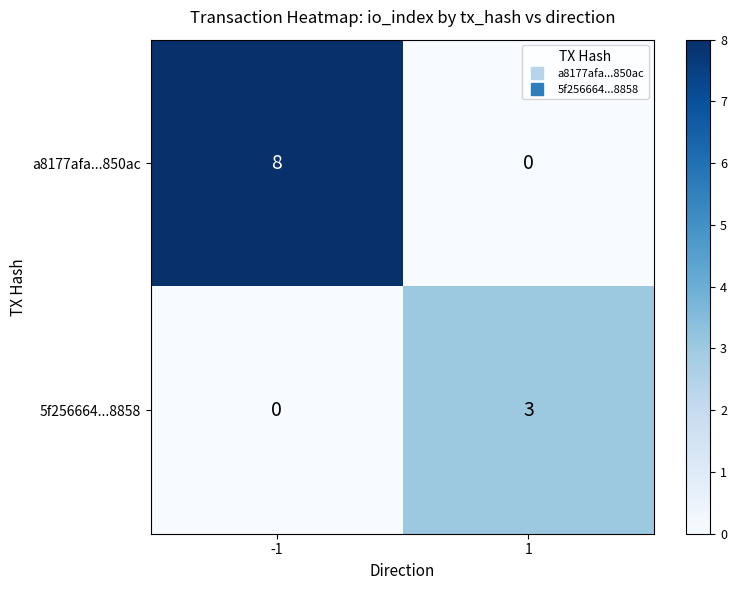

What is the total value across all series at 1?

3